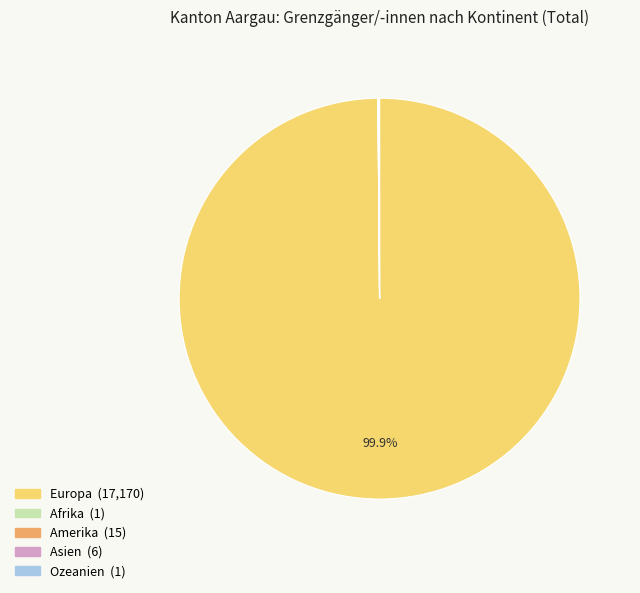

Which category accounts for the majority?

Europa